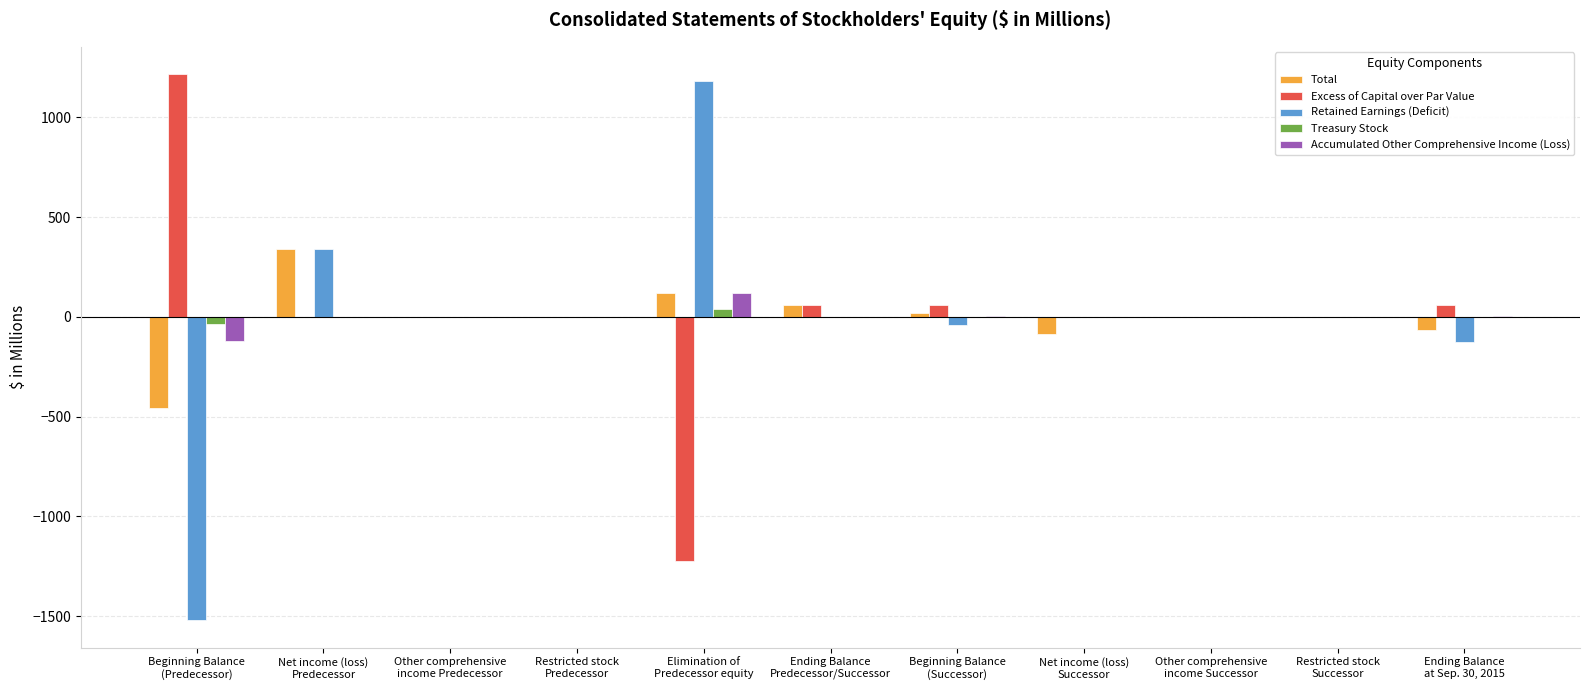

What is the greatest value displayed?

1216.4